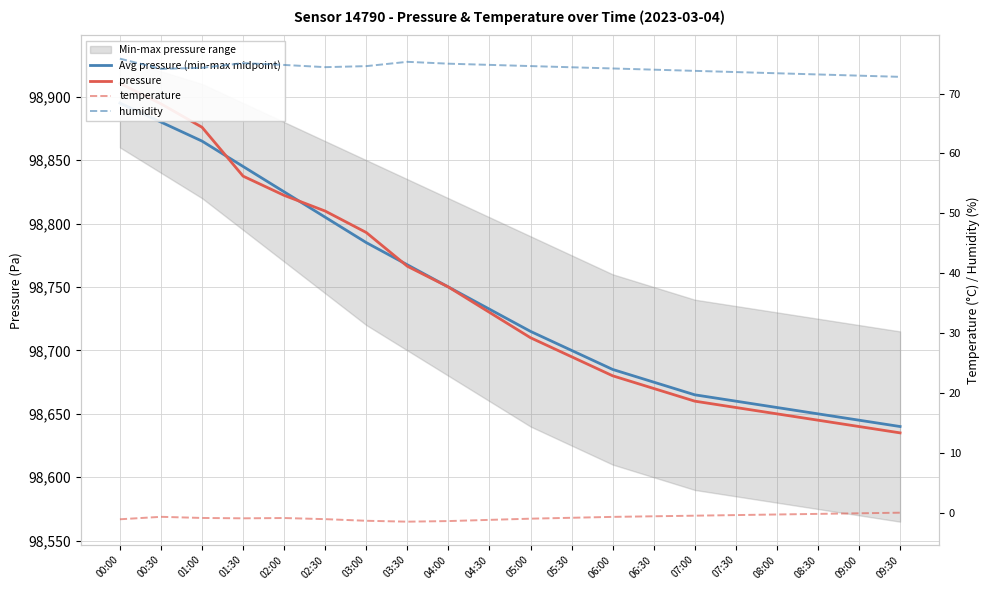

At which category is the sum across all series the highest?

00:00